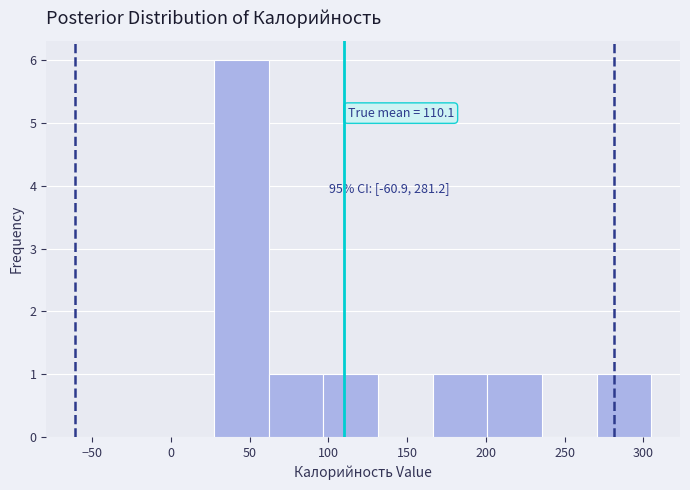

Which range on the x-axis has the tallest bar?

25 to 60